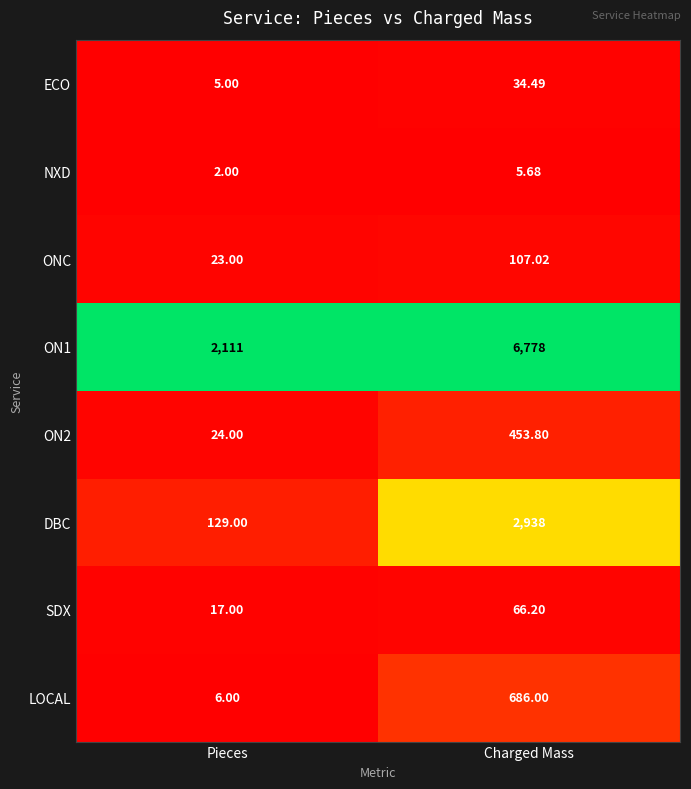

Rank the series at Pieces from lowest to highest value.

NXD, ECO, LOCAL, SDX, ONC, ON2, DBC, ON1